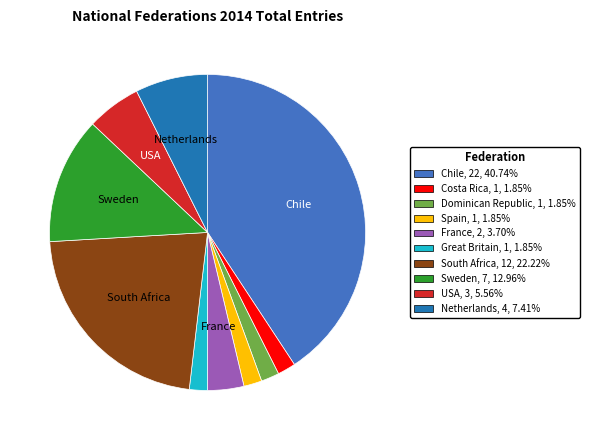

Is the sum of Costa Rica, 1, 1.85% and Spain, 1, 1.85% greater than half?

No